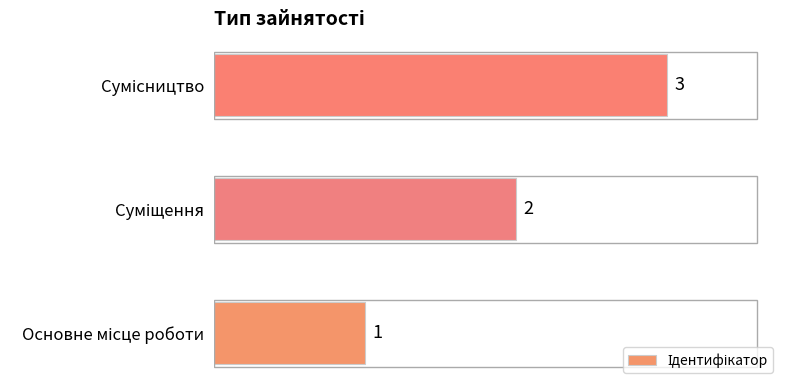

What is the maximum value shown in the chart?

3